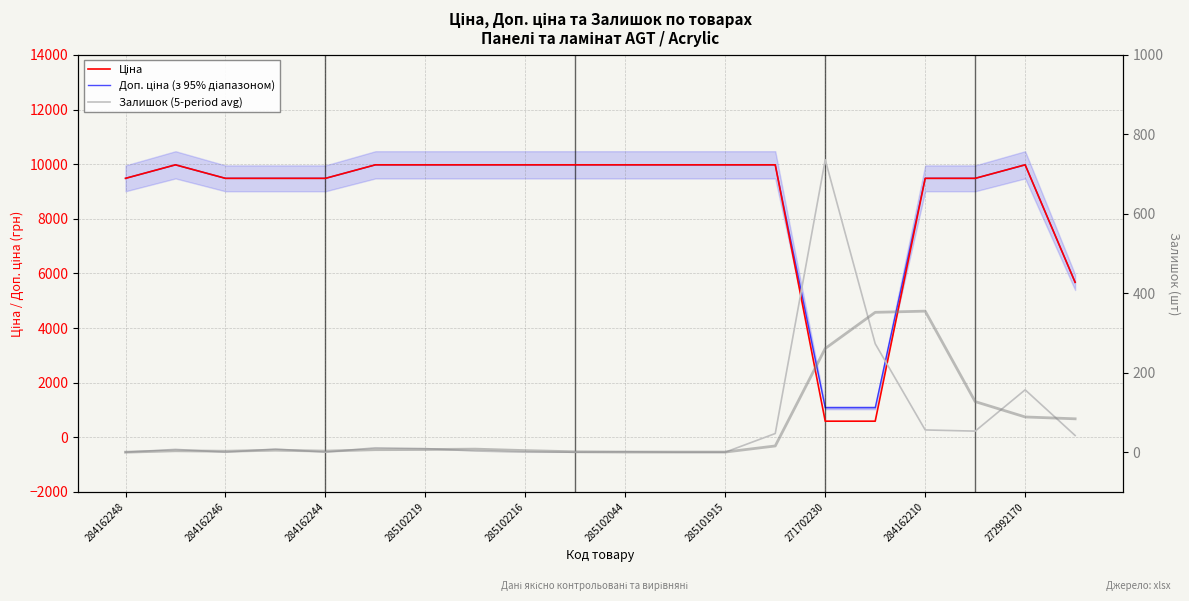

At which category is the sum across all series the highest?

272992170